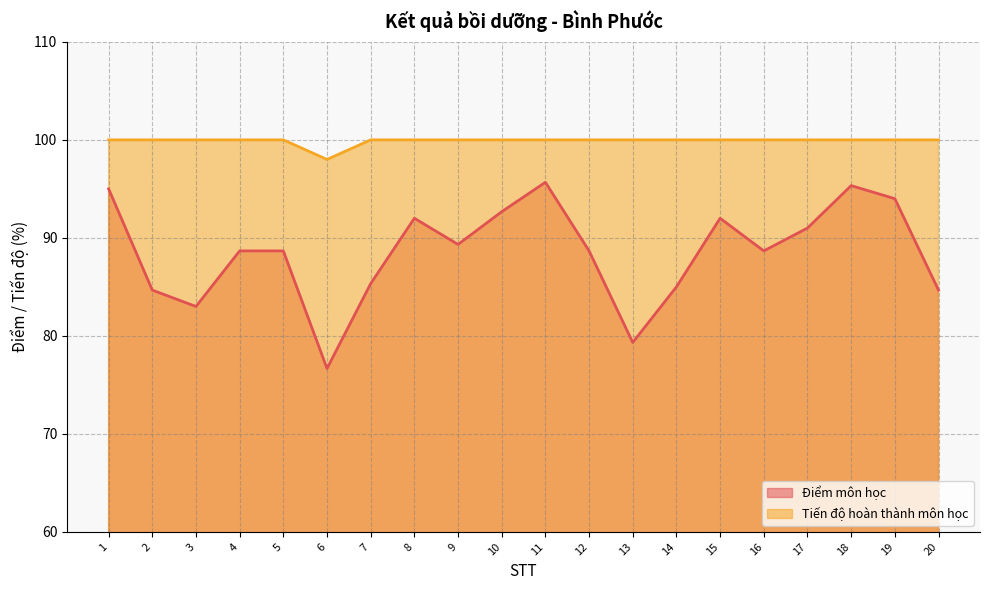

Where is the first local minimum for Tiến độ hoàn thành môn học?

6